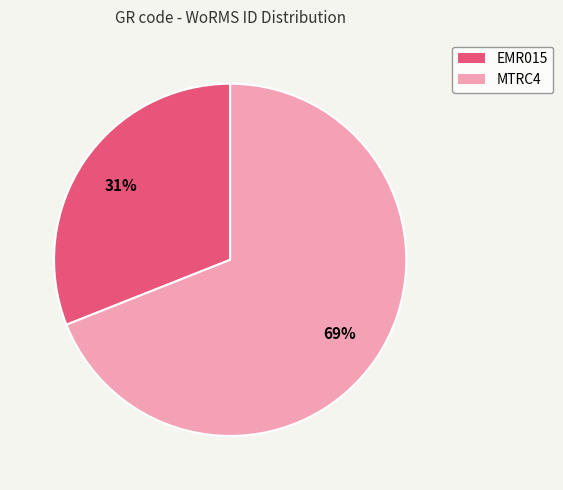

Which category has the smallest portion of the pie?

EMR015